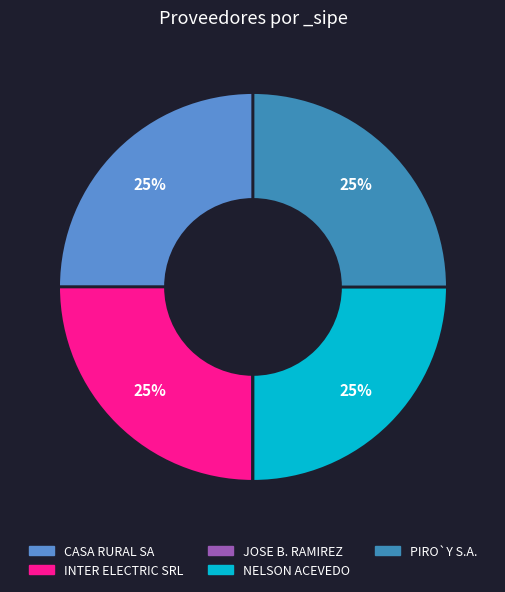

Does CASA RURAL SA account for over 50% of the chart?

No